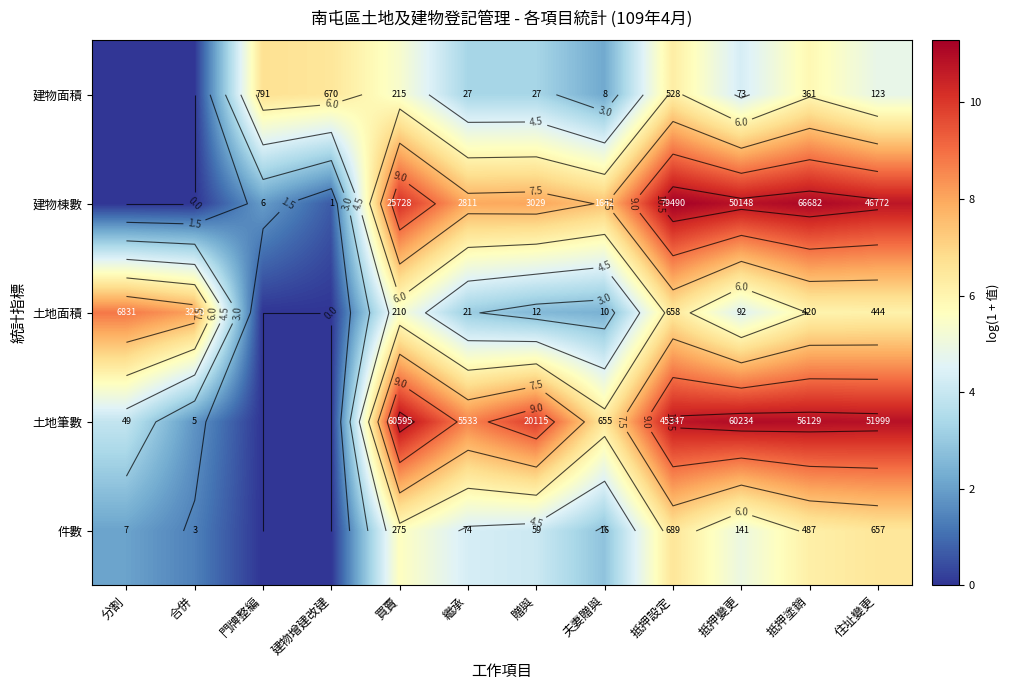

How many positive values does the 件數 series have?

10